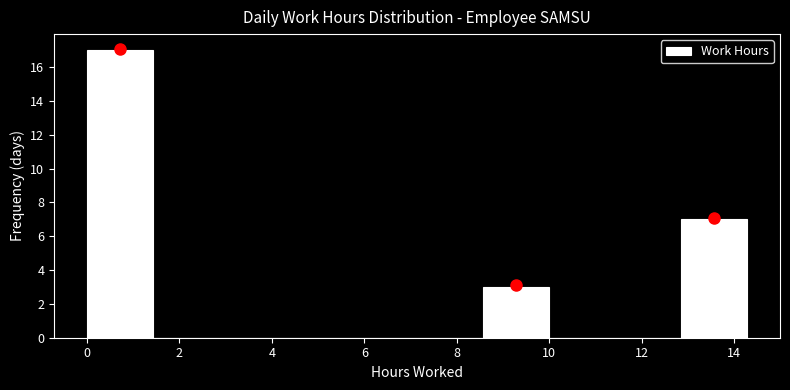

Which range on the x-axis has the tallest bar?

0.0 to 1.4